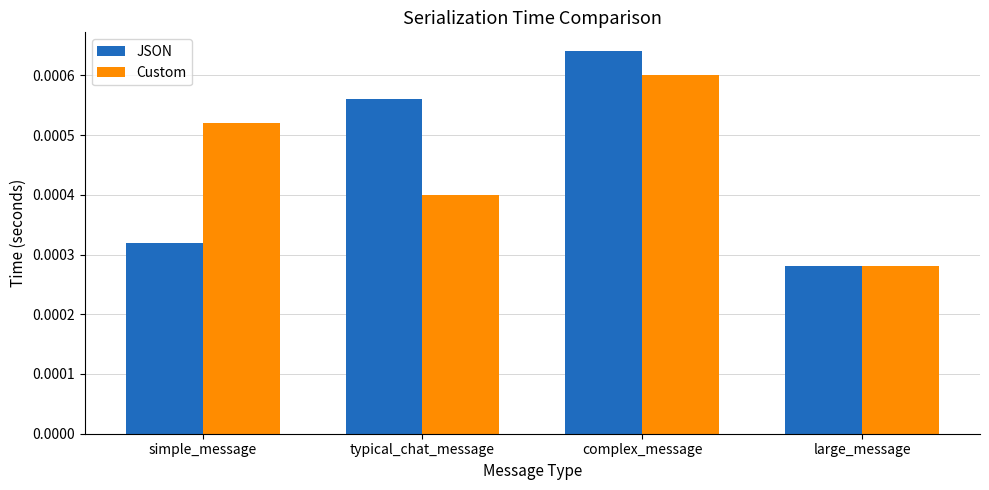

How many data points does each series have?

4